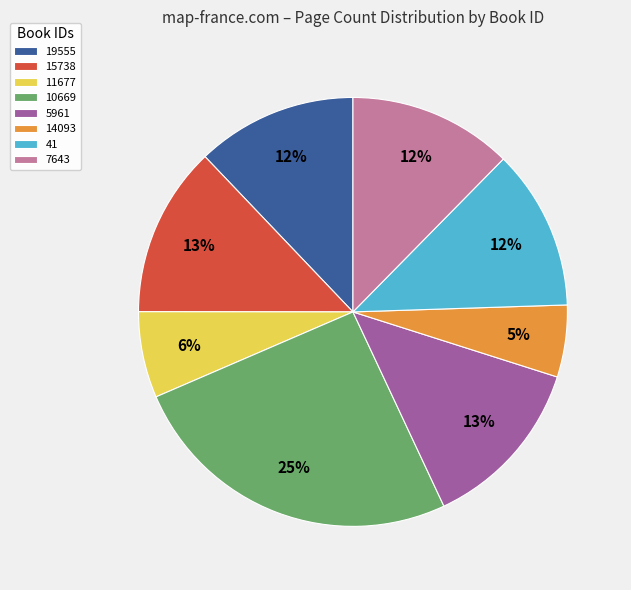

Approximately how many times larger is the value at 14093 compared to 11677?

0.8